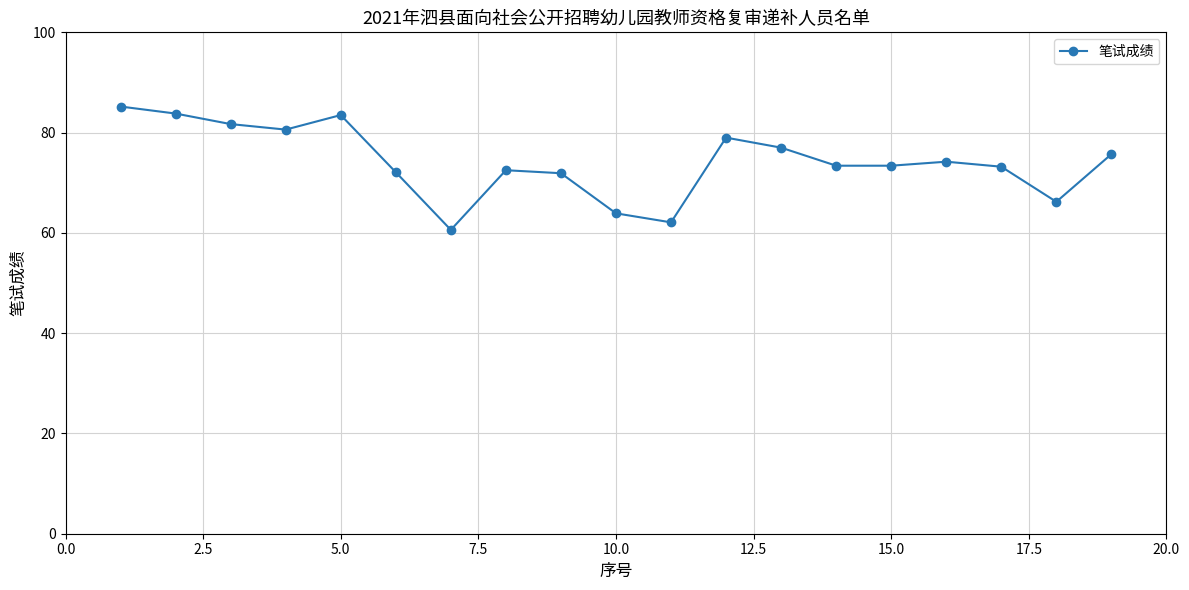

What is the minimum value shown in the chart?

60.6